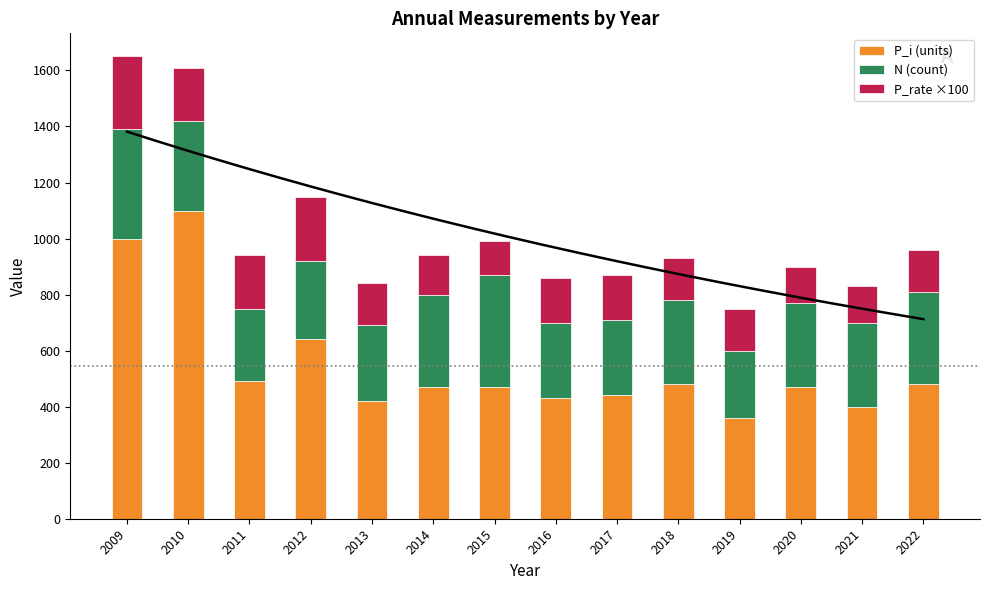

List the series in order of their overall mean, lowest first.

P_rate ×100, N (count), P_i (units)